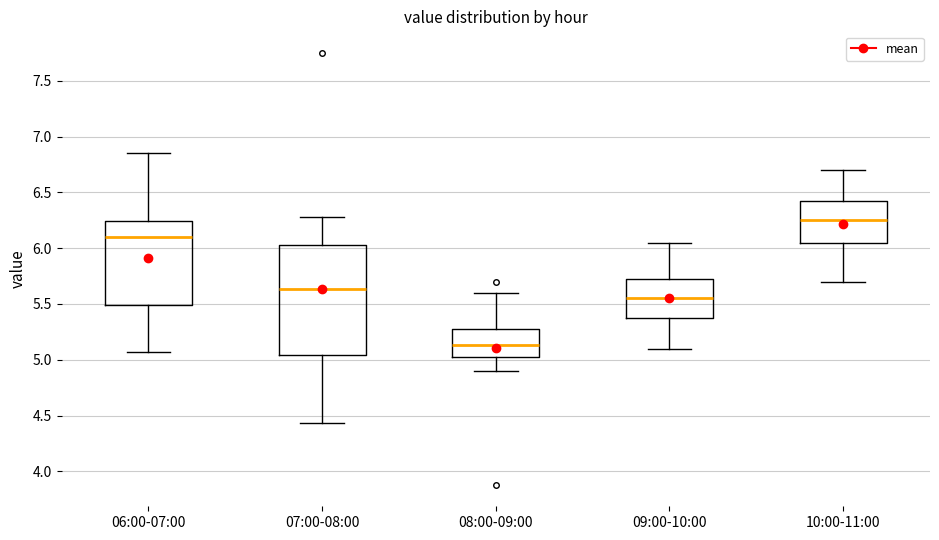

Comparing the boxes themselves (not the whiskers), which one is the tallest?

07:00-08:00